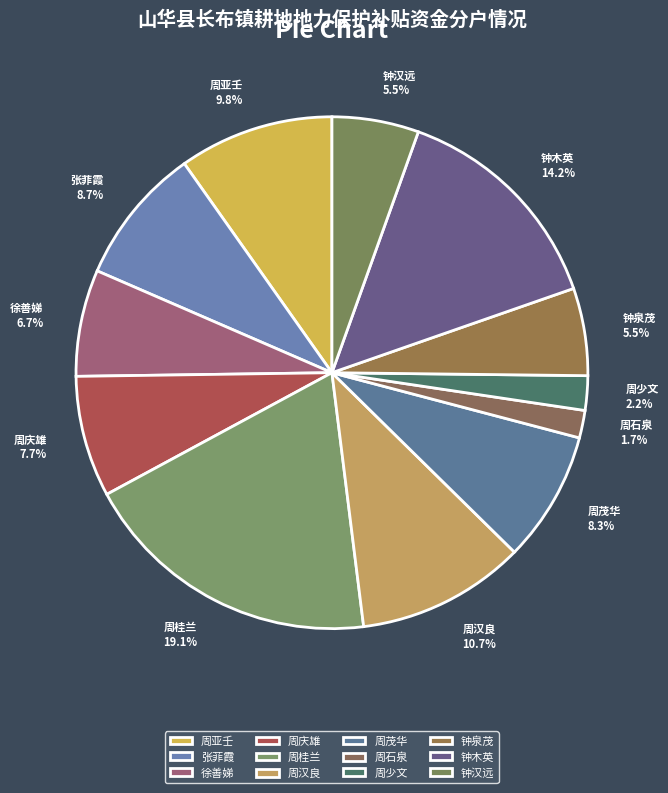

How much of the chart is everything except 周亚壬?

90.2%